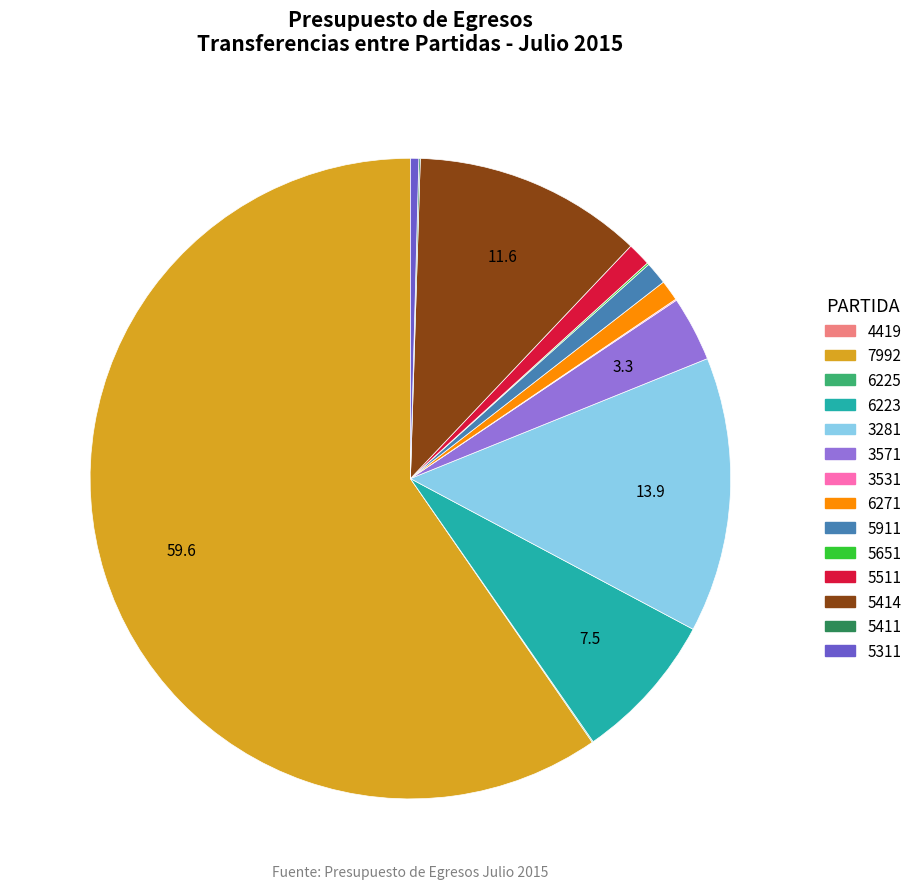

Is it true that 7992 is 54% of the pie?

False